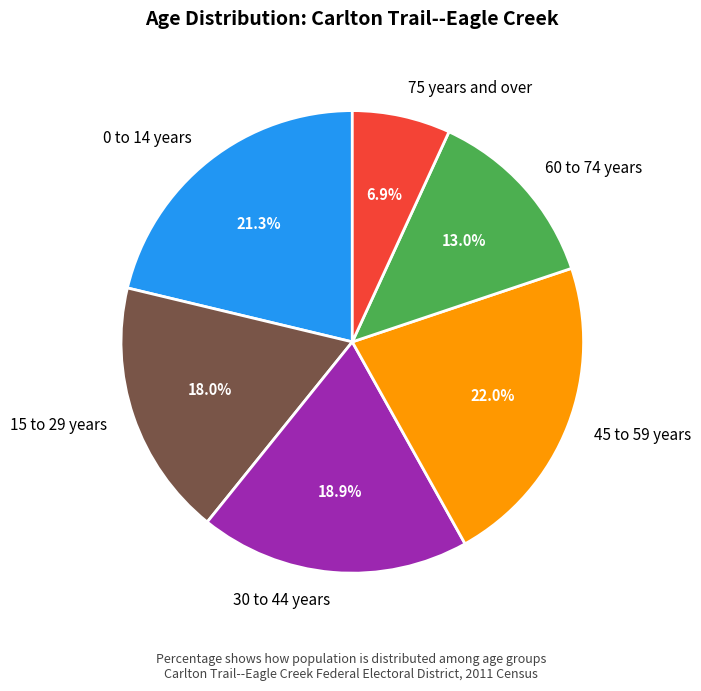

Which category has the biggest portion of the pie?

45 to 59 years